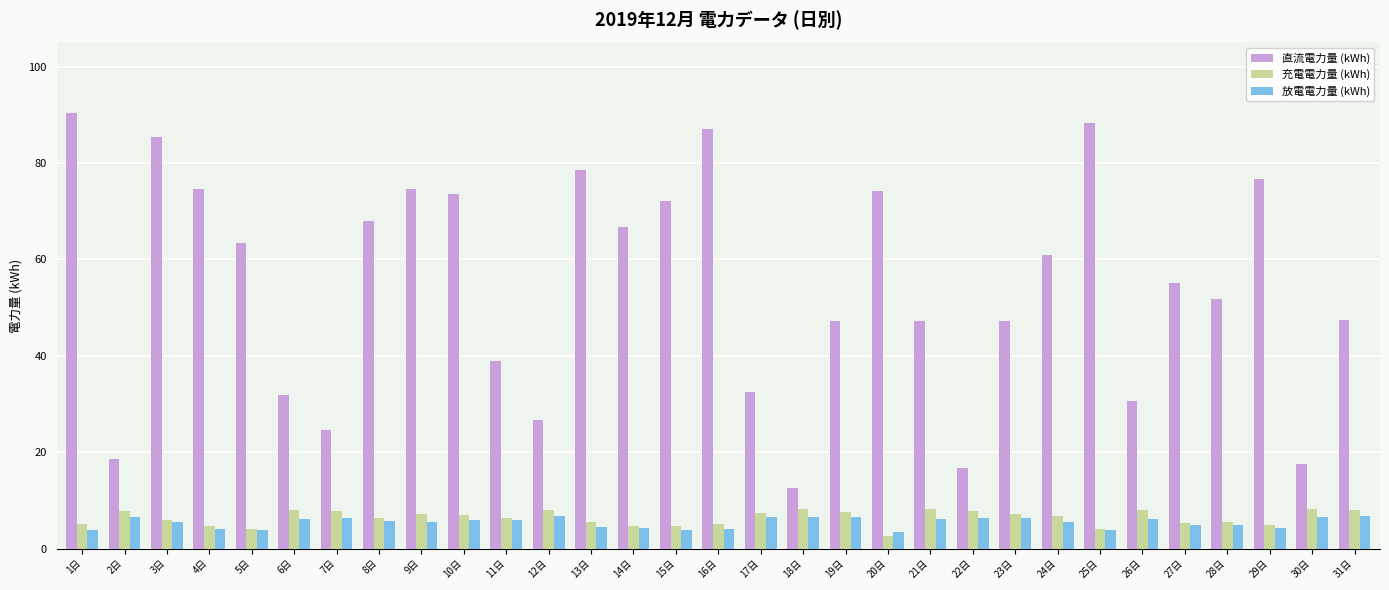

What is the difference between the highest and lowest values at 31日?

40.7